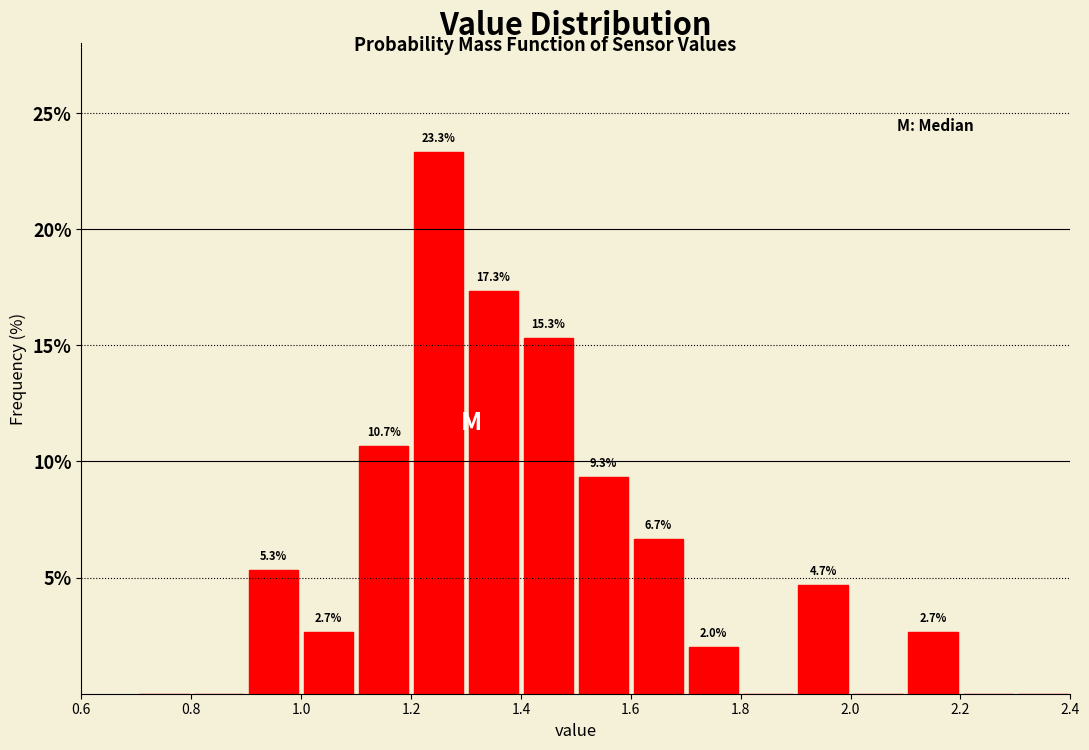

Which range on the x-axis has the tallest bar?

1.2 to 1.3